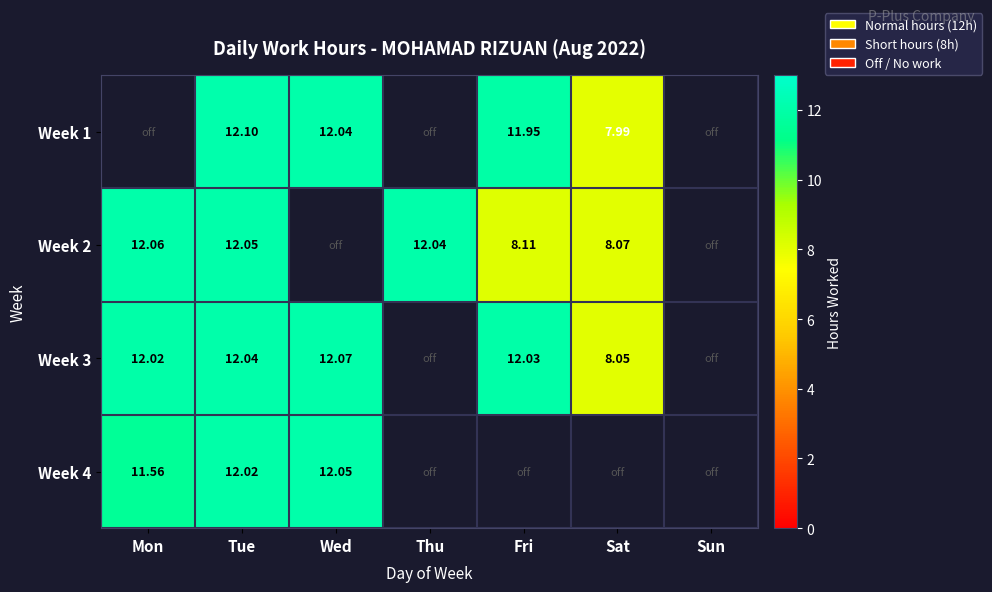

What is the difference between the maximum and minimum values in the Week 4 series?

12.1